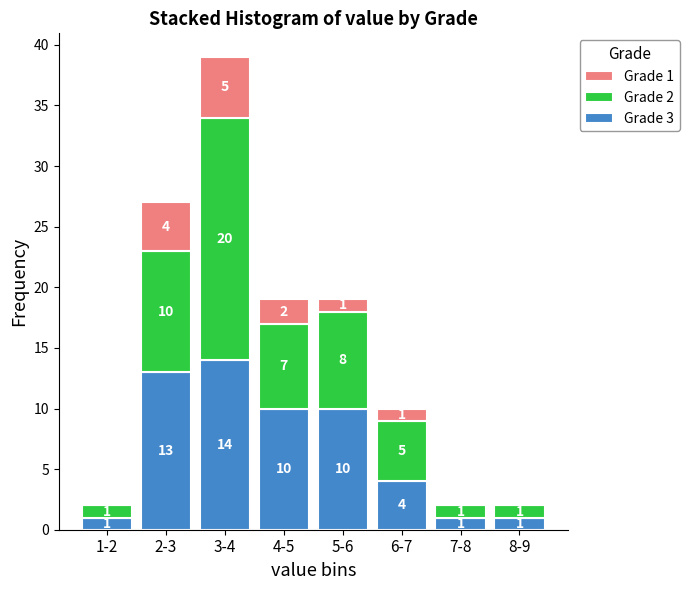

Reading left to right, what are the values for Grade 3?

1-2=1	2-3=13	3-4=14	4-5=10	5-6=10	6-7=4	7-8=1	8-9=1